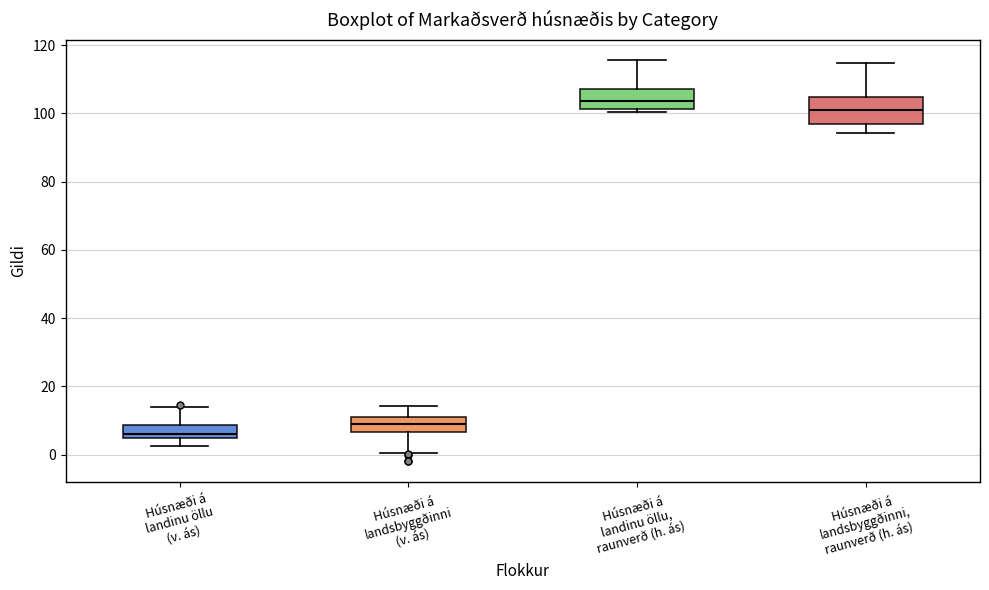

Comparing the boxes themselves (not the whiskers), which one is the tallest?

Húsnæði á landsbyggðinni, raunverð (h. ás)